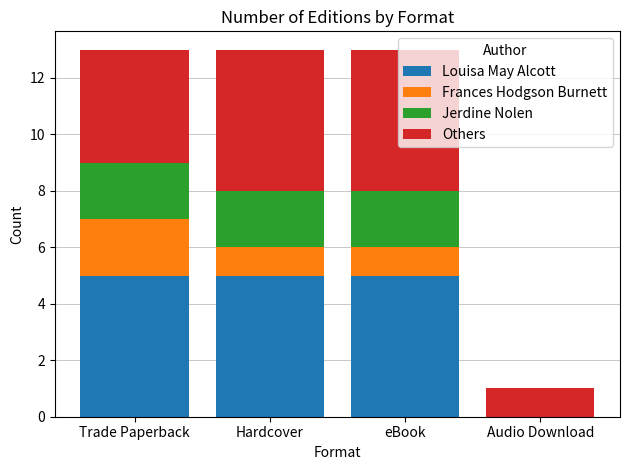

What is the total value across all series at Hardcover?

13